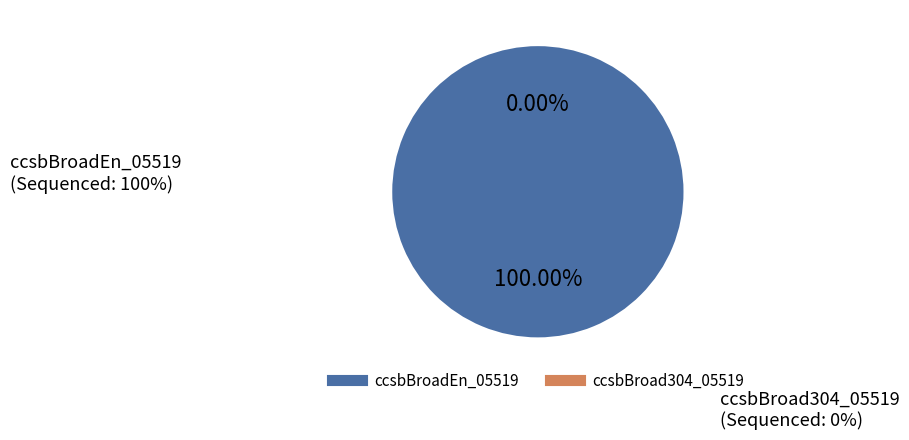

What is the largest slice in the pie chart?

ccsbBroadEn_05519